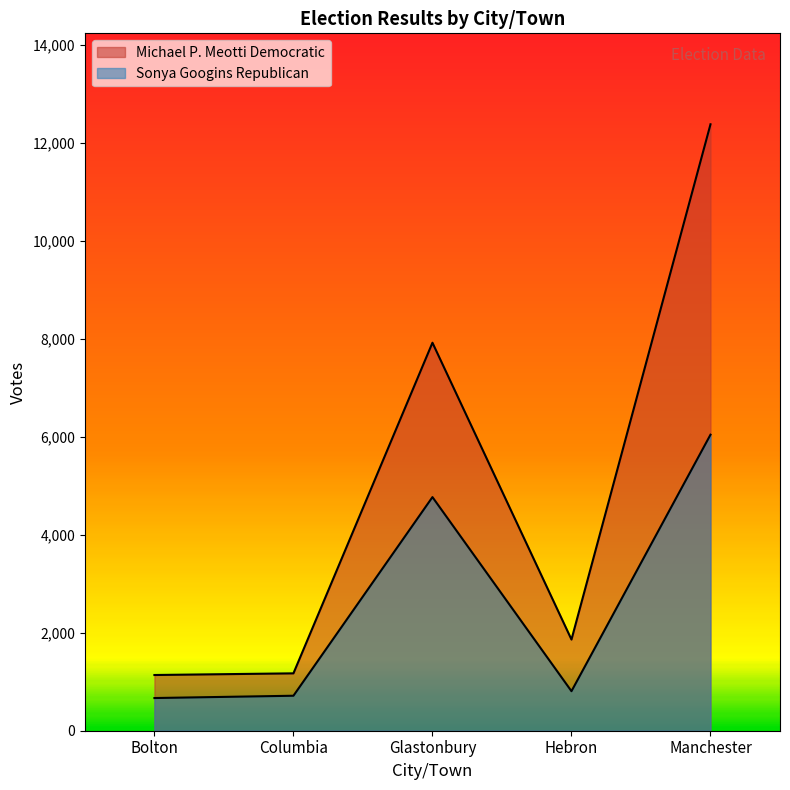

Where is the first local minimum for Michael P. Meotti Democratic?

Hebron